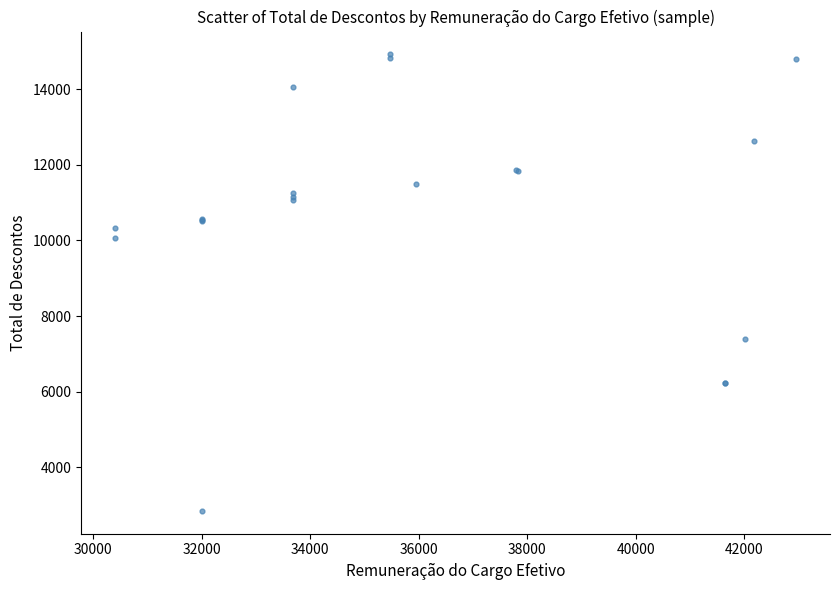

What Y value in the scatter plot is closest to 8882?

10070.3